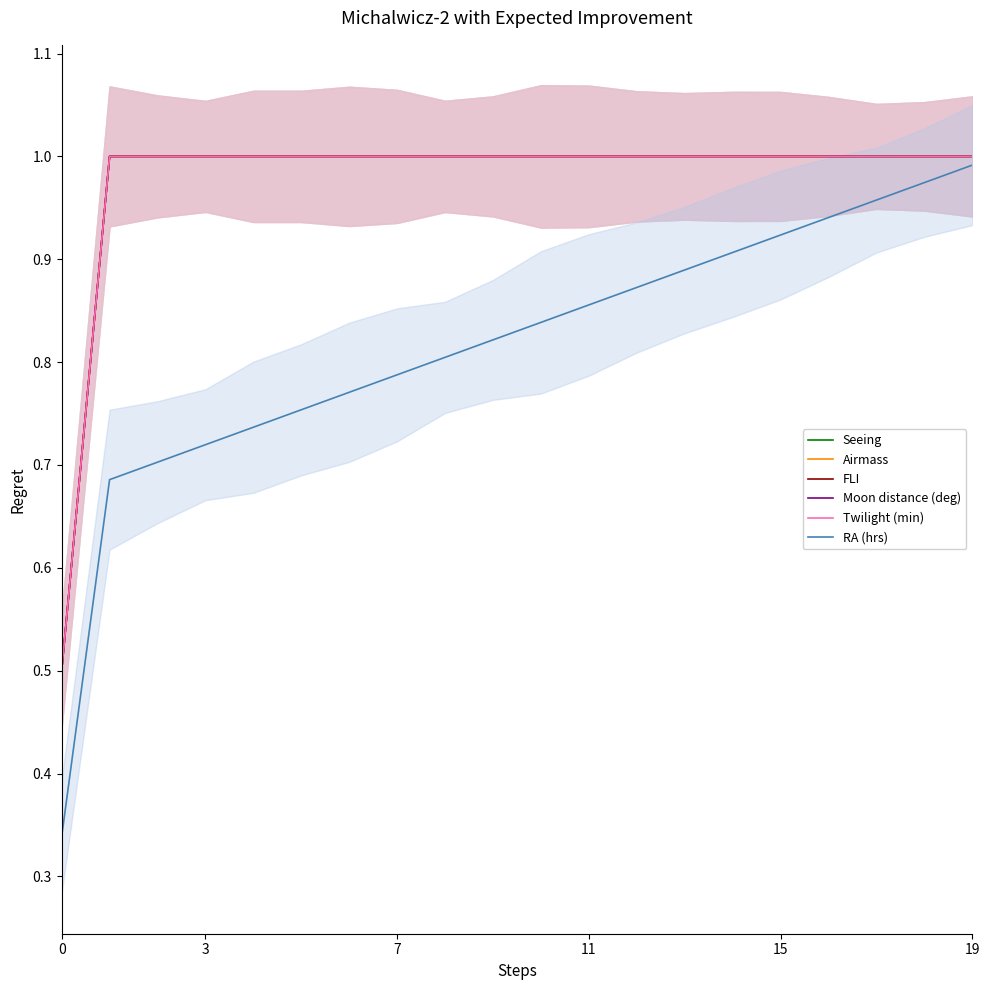

What are all the series names shown in the legend?

Seeing, Airmass, FLI, Moon distance (deg), Twilight (min), RA (hrs)